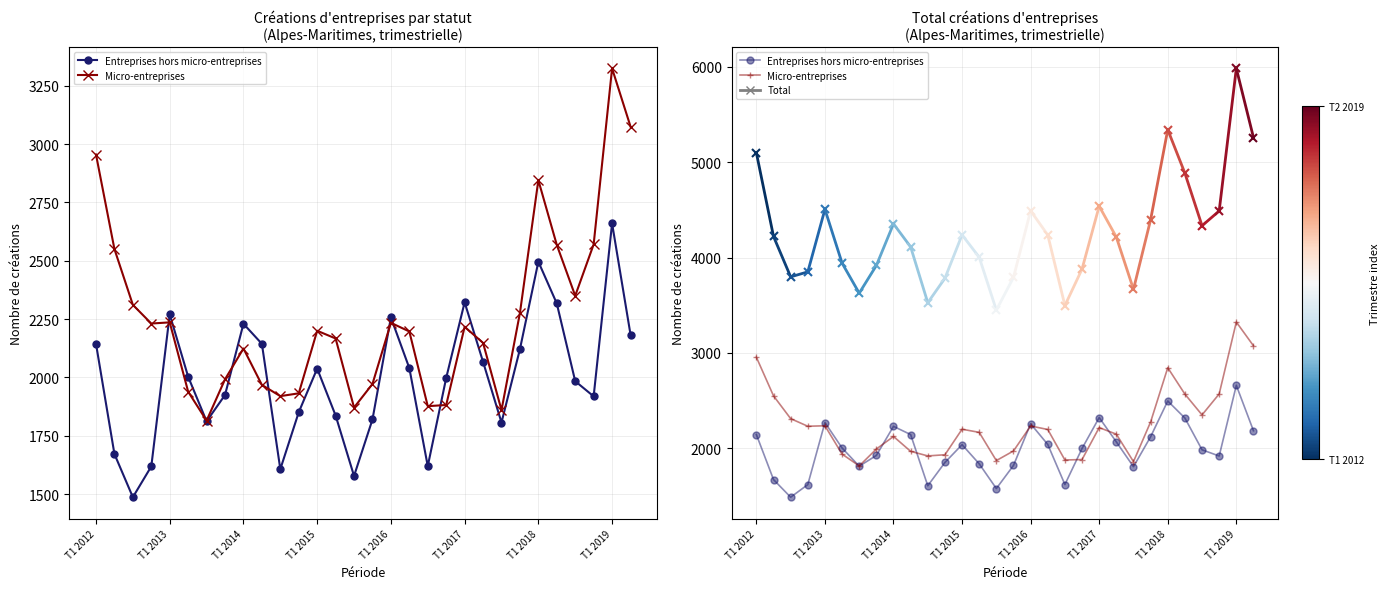

Which series changed the most between 9 and 16?

Micro-entreprises